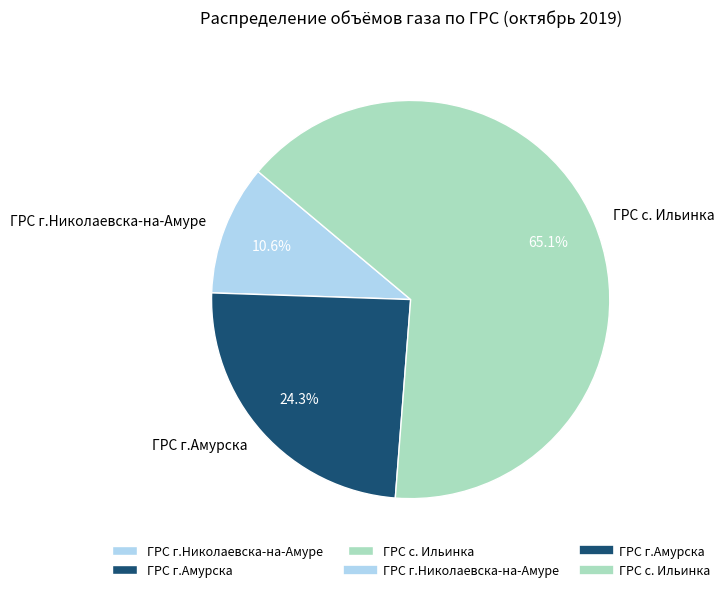

Which category has the biggest portion of the pie?

ГРС с. Ильинка